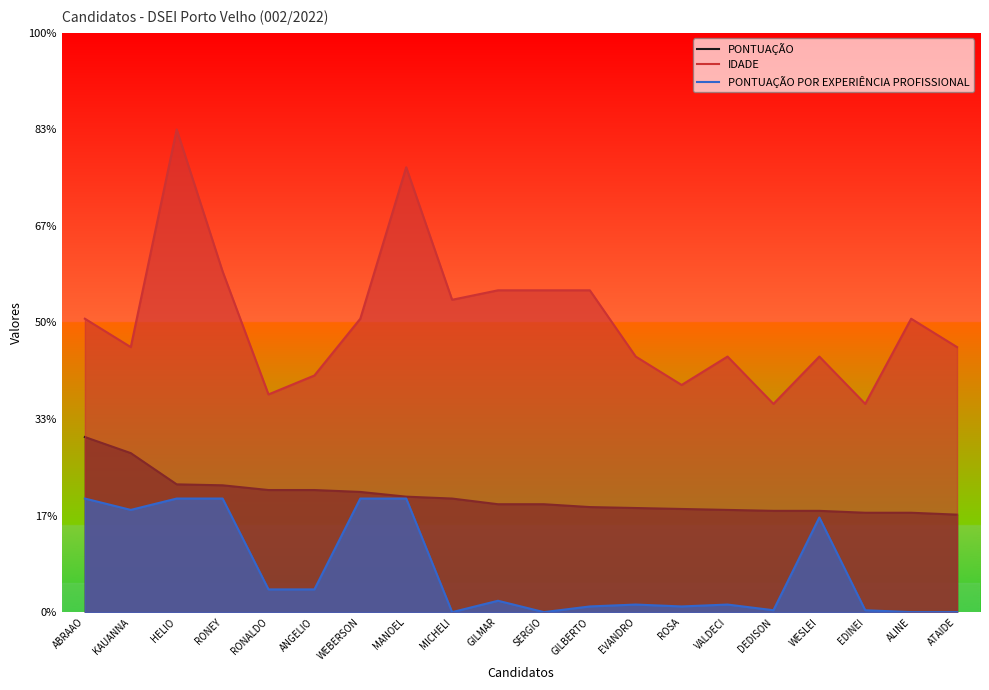

Where is the first local maximum for IDADE?

HELIO